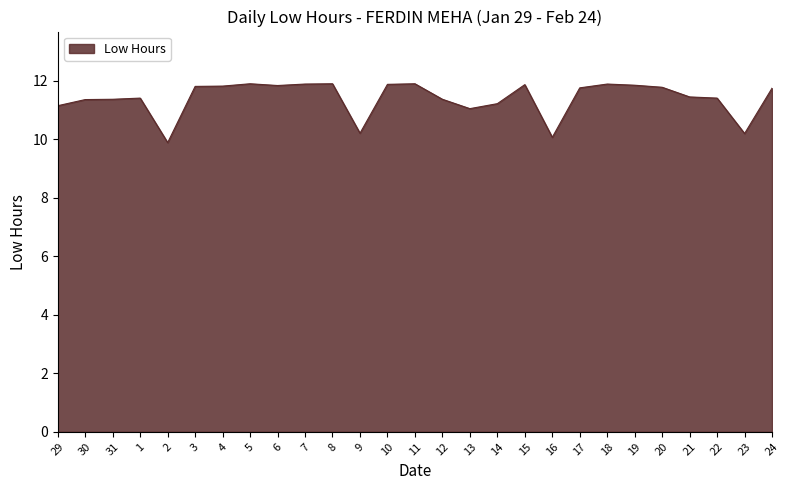

The value at 9 is 14.6. True or false?

False